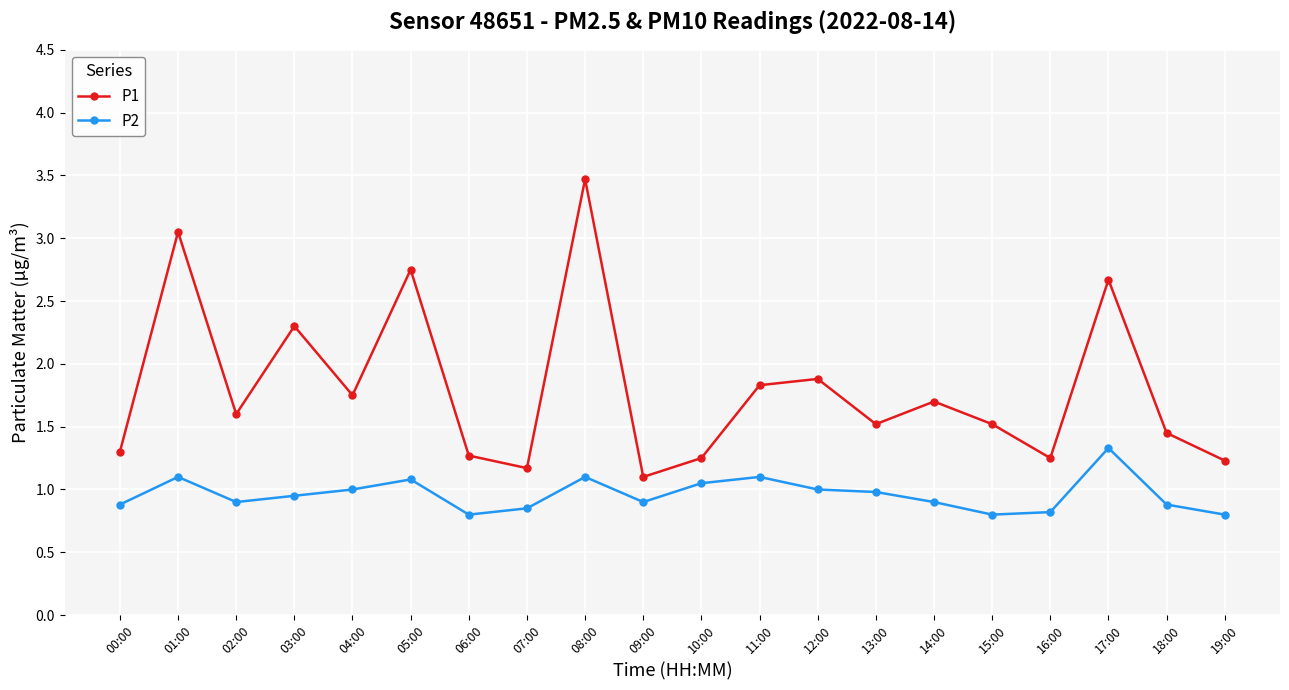

Is it true that P2 equals 0.5 at 07:00?

False